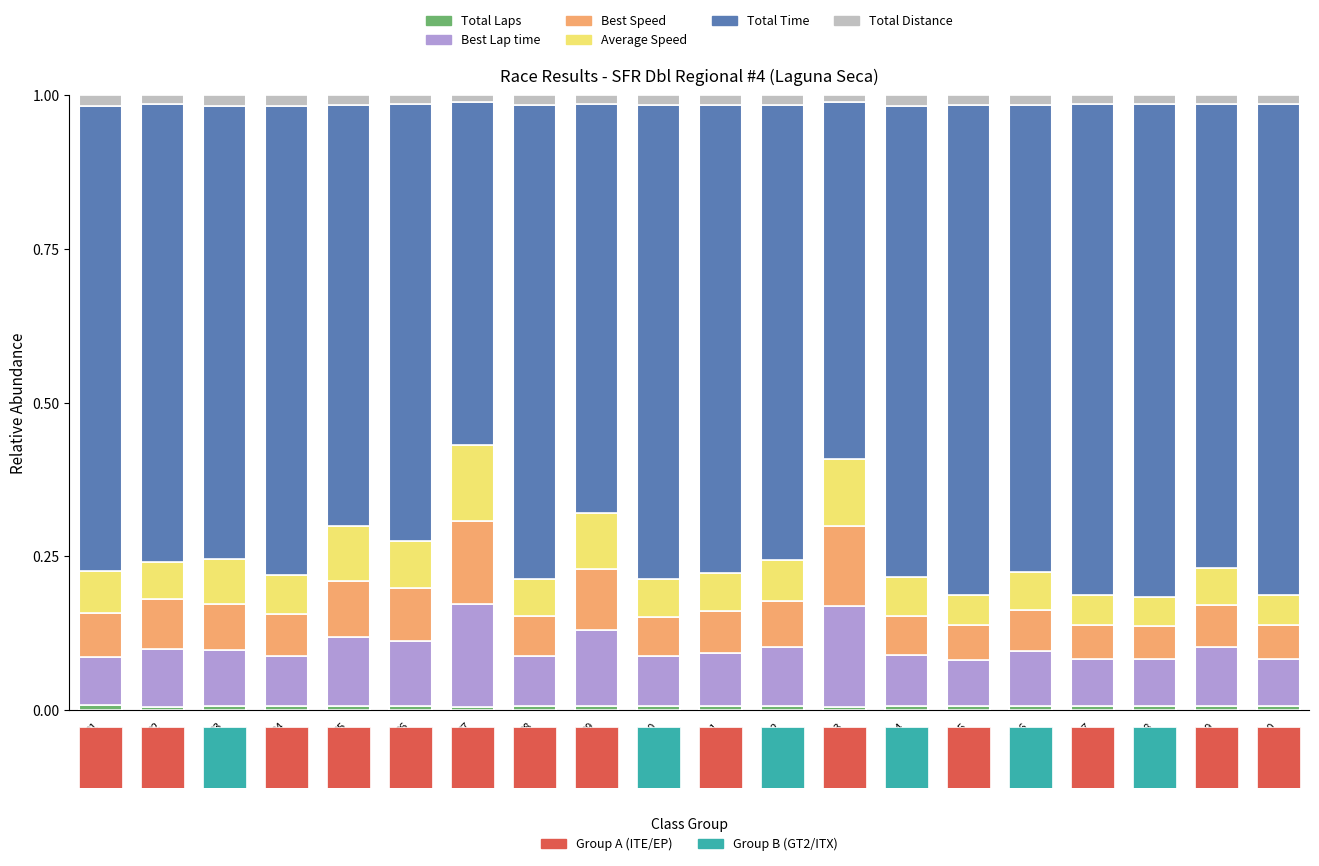

What is the maximum value shown in the chart?

0.8